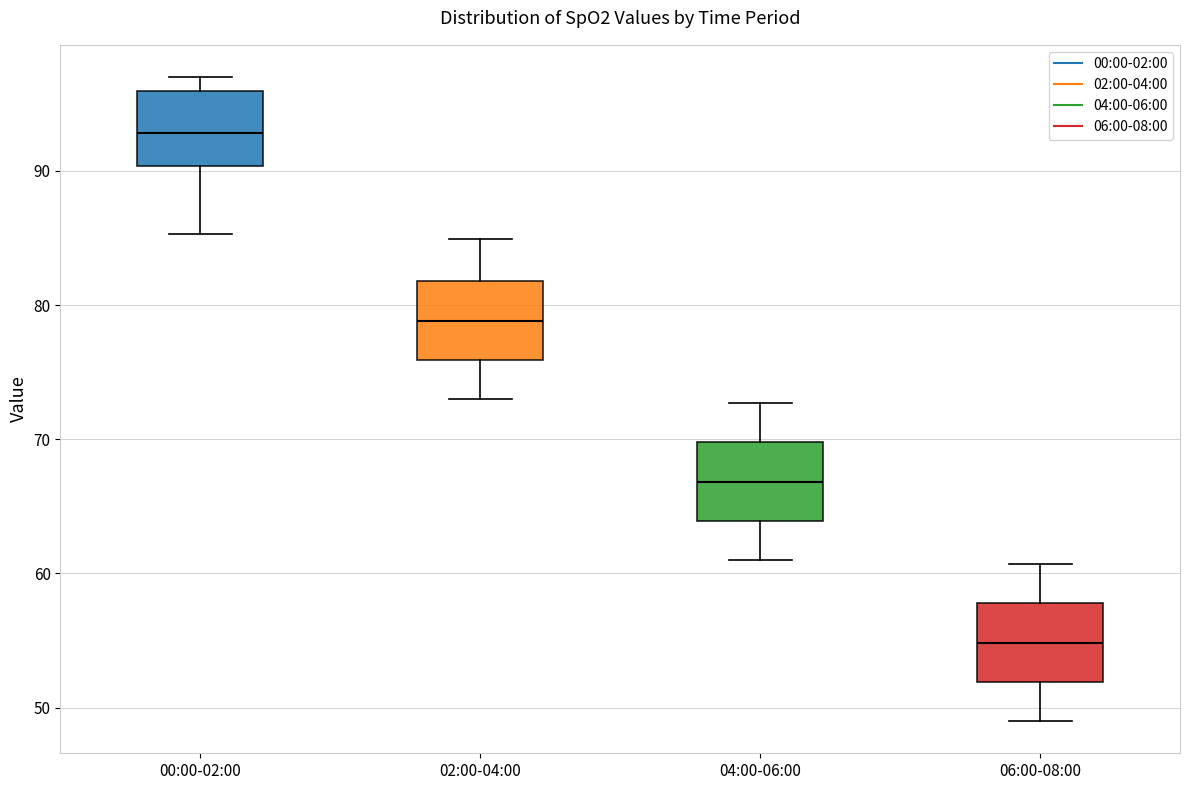

Which box has the highest median line?

00:00-02:00